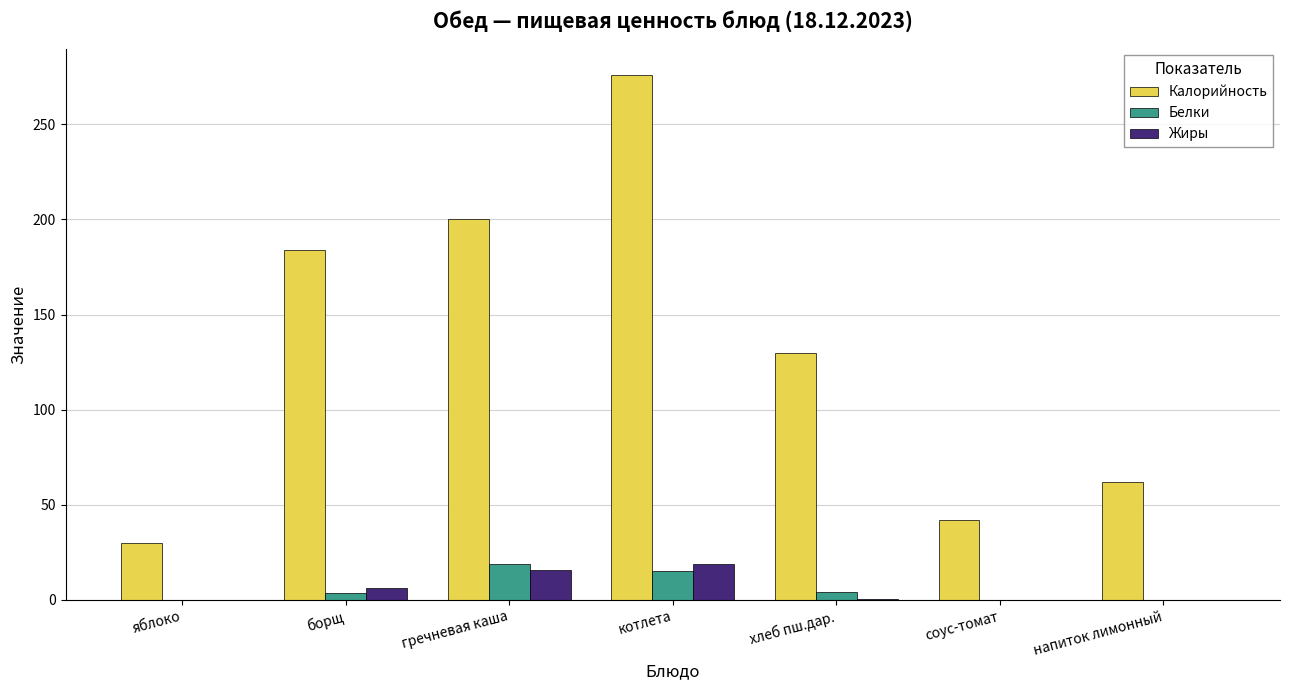

What value does the Калорийность series have at котлета?

276.0